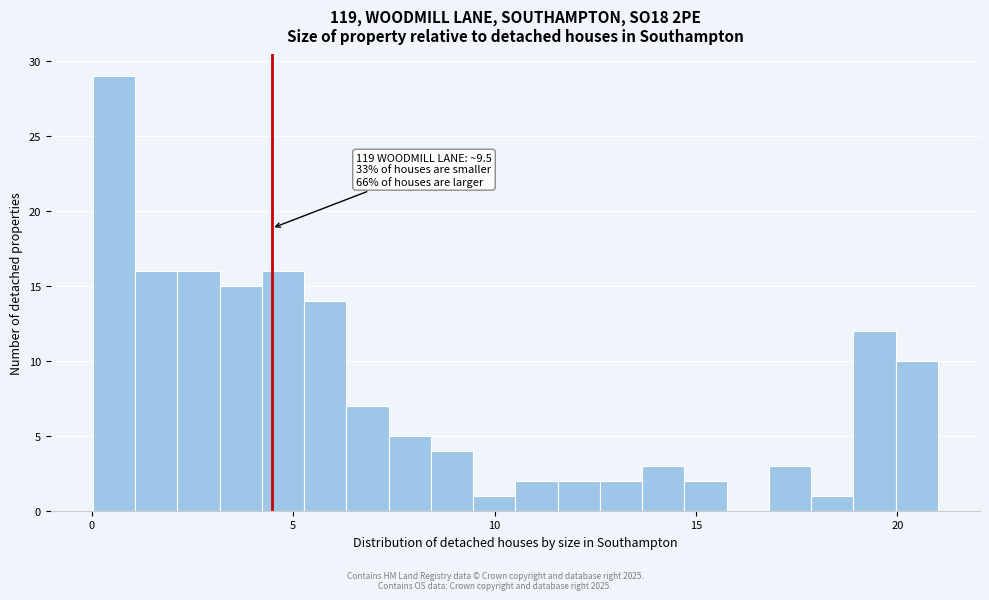

Around what value on the x-axis is the tallest bar? Give the approximate position of its centre, as read against the axis.

0.5